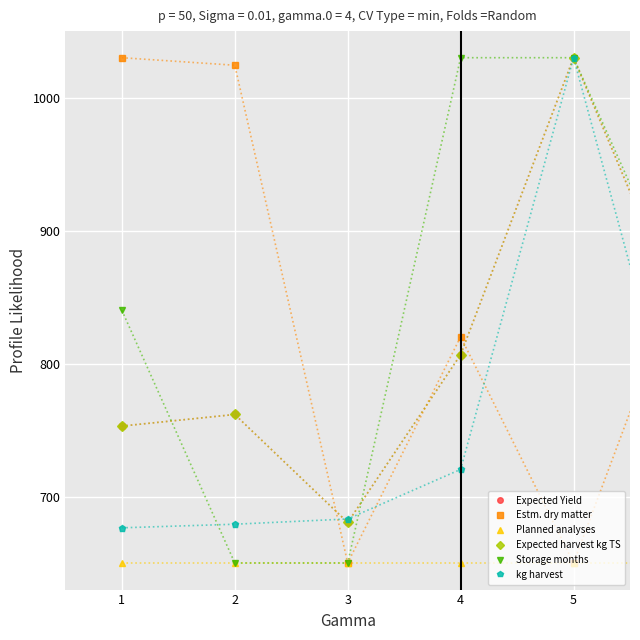

True or false: Expected Yield has more than 2 interior local peaks.

True